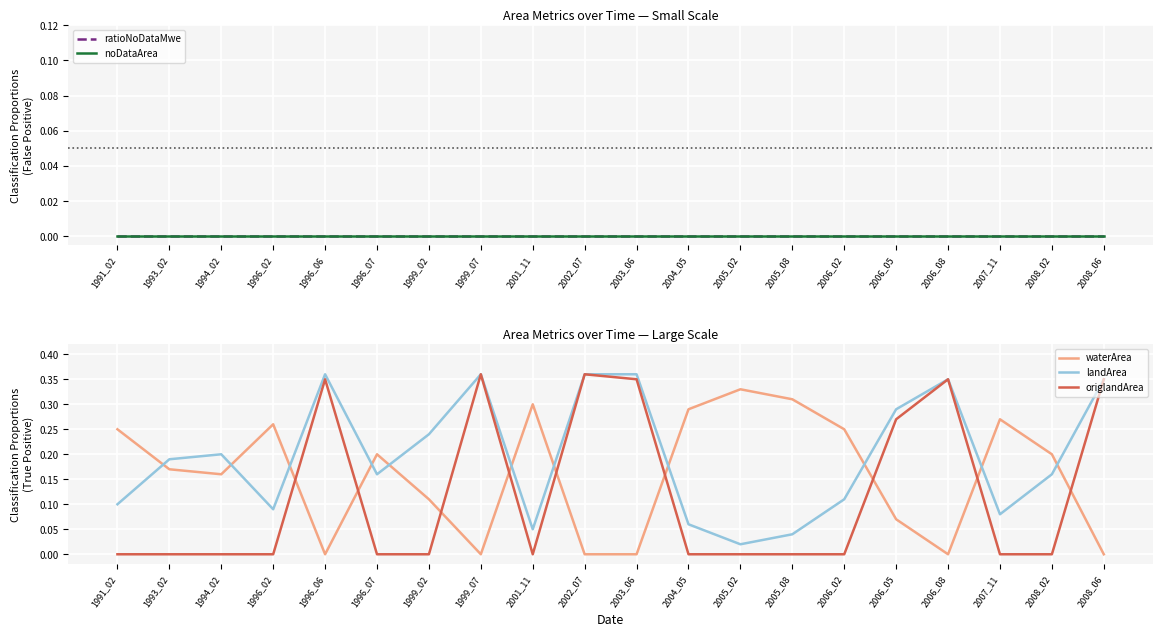

Which category has the highest value in the landArea series?

1996_06